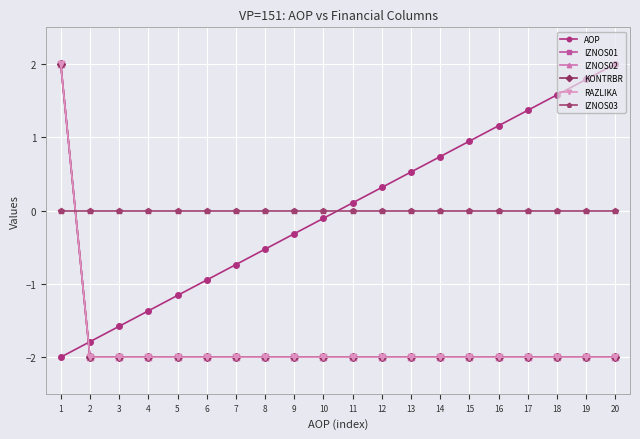

Where is KONTRBR nearest to the value 0?

1